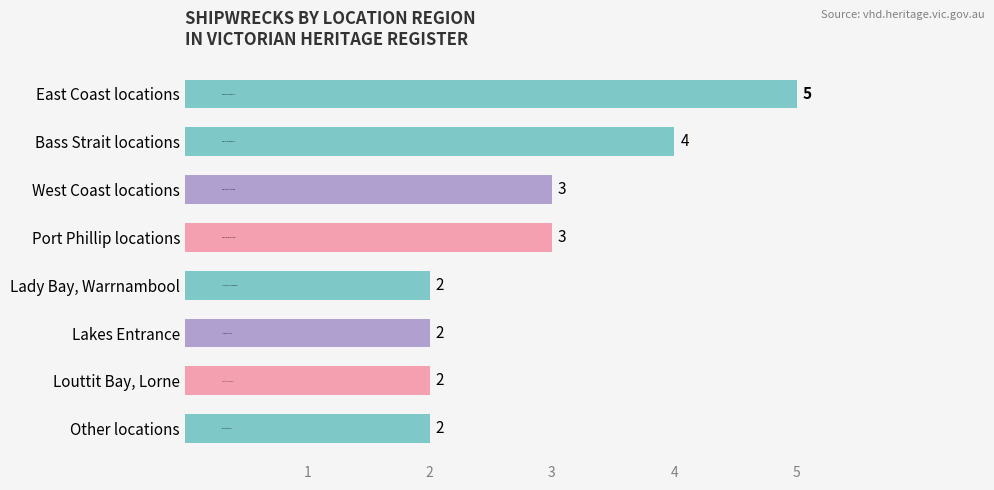

What is the average value?

3